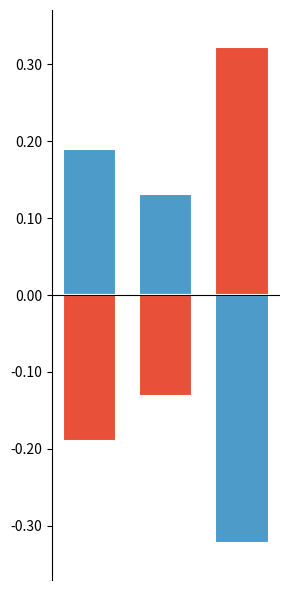

Which series has the largest total across all categories?

Above Average